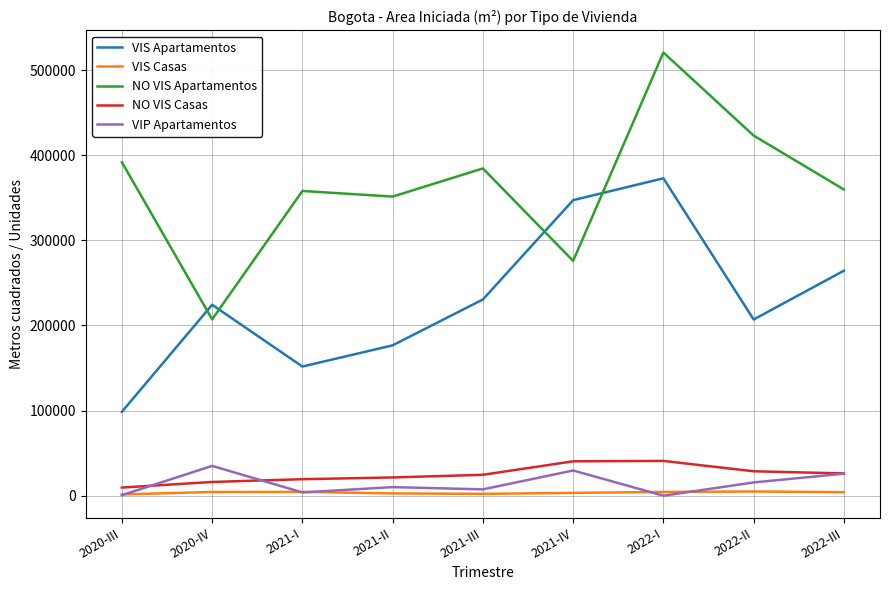

At which category does NO VIS Apartamentos reach its first local valley?

2020-IV